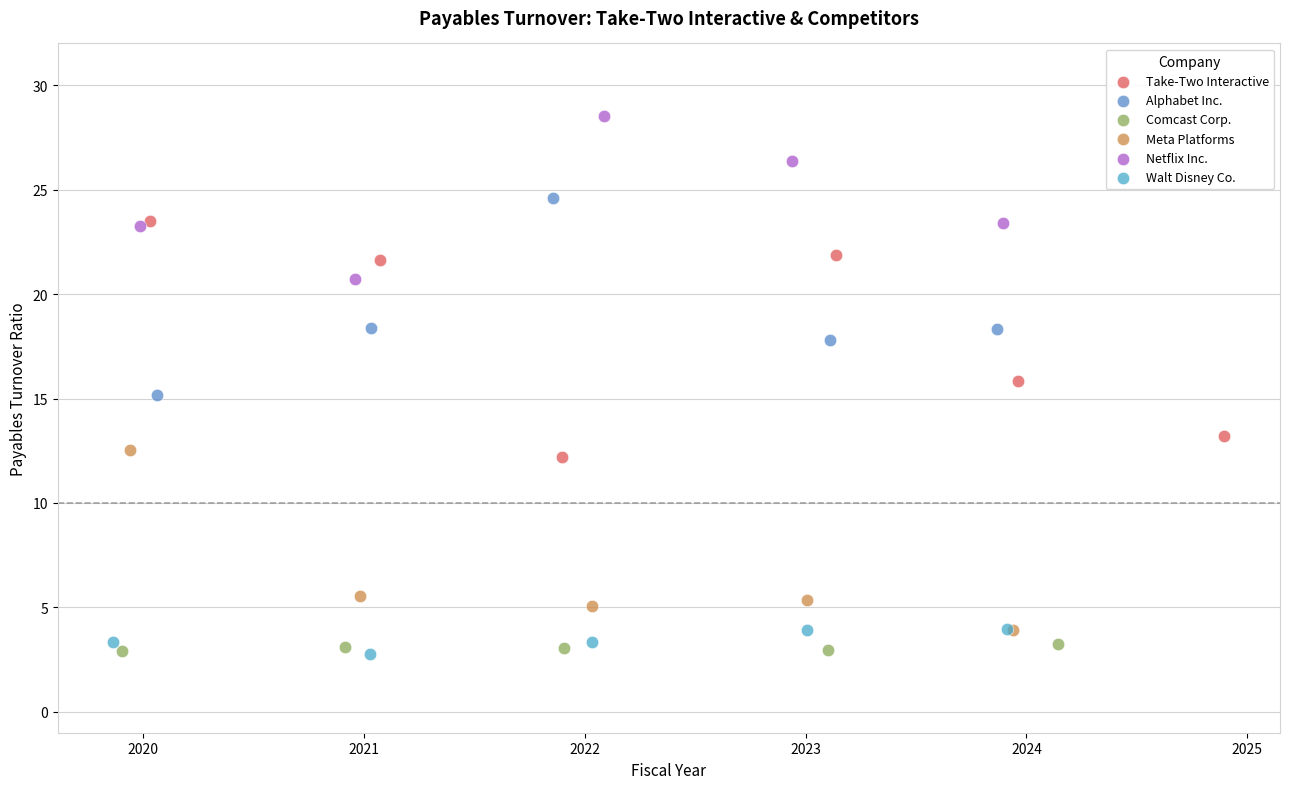

Which series contains the highest Y value?

Netflix Inc.